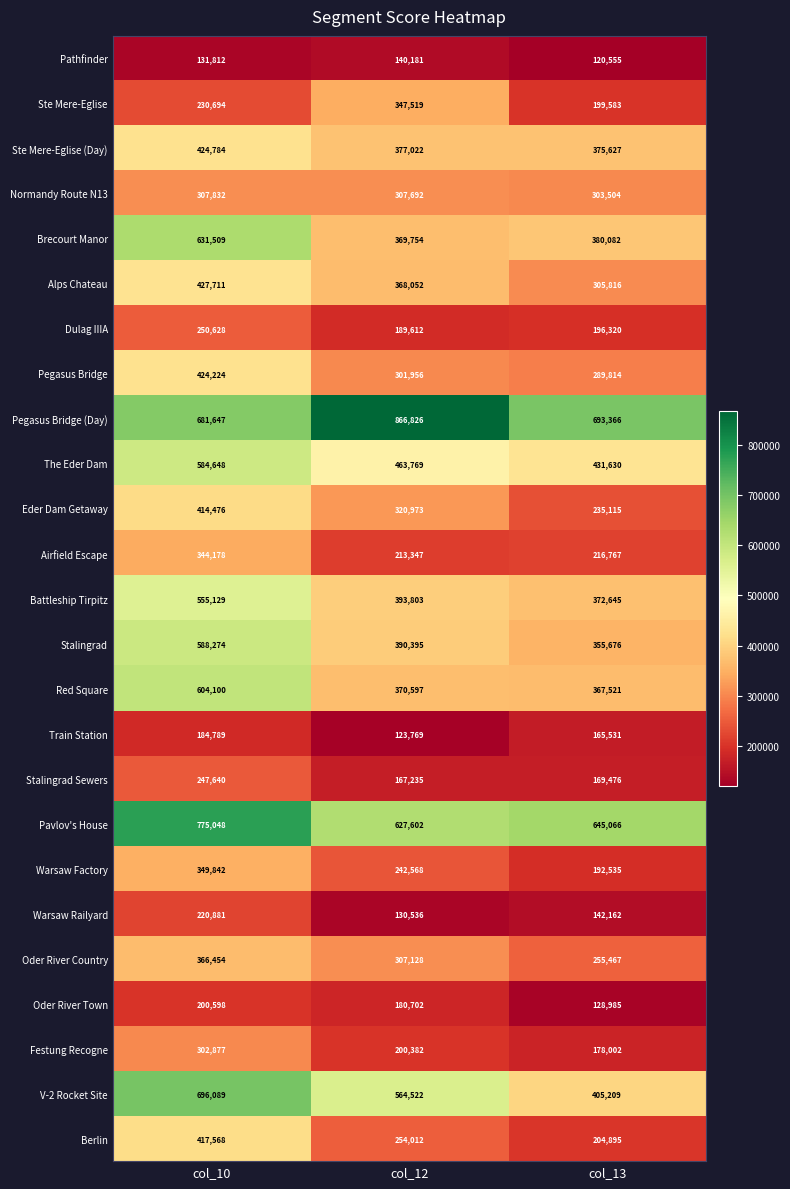

The value of Pegasus Bridge at col_12 is 301956. True or false?

True